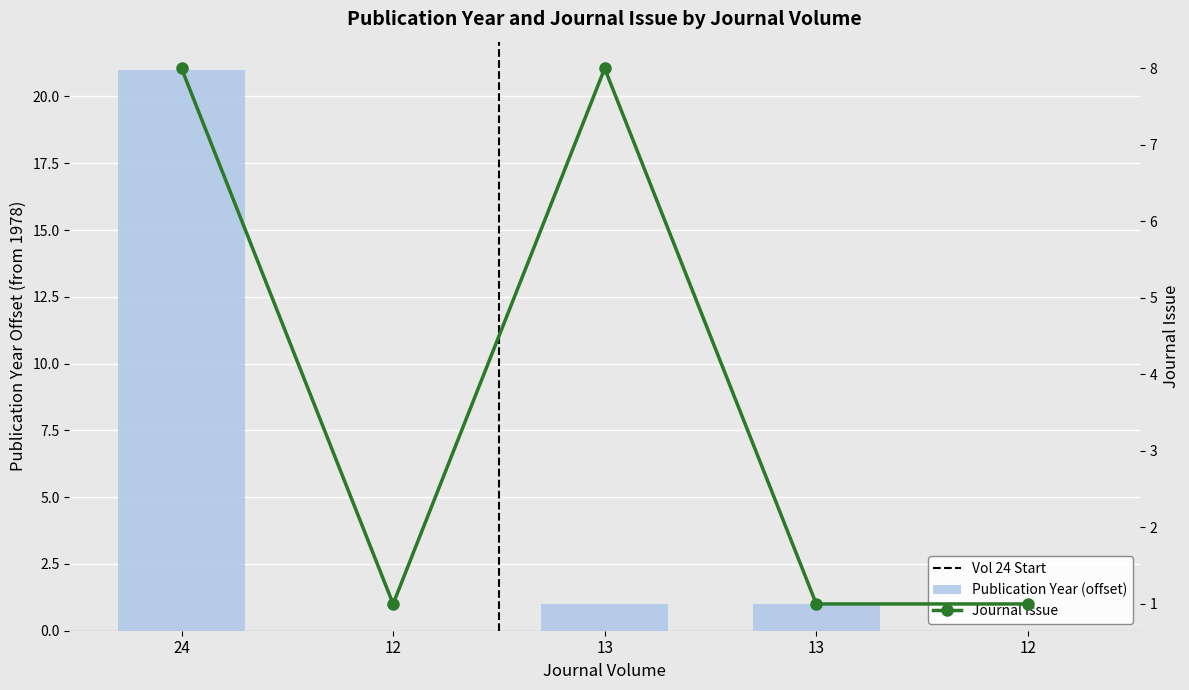

Where is Publication Year (offset from 1978) nearest to the value 10?

13